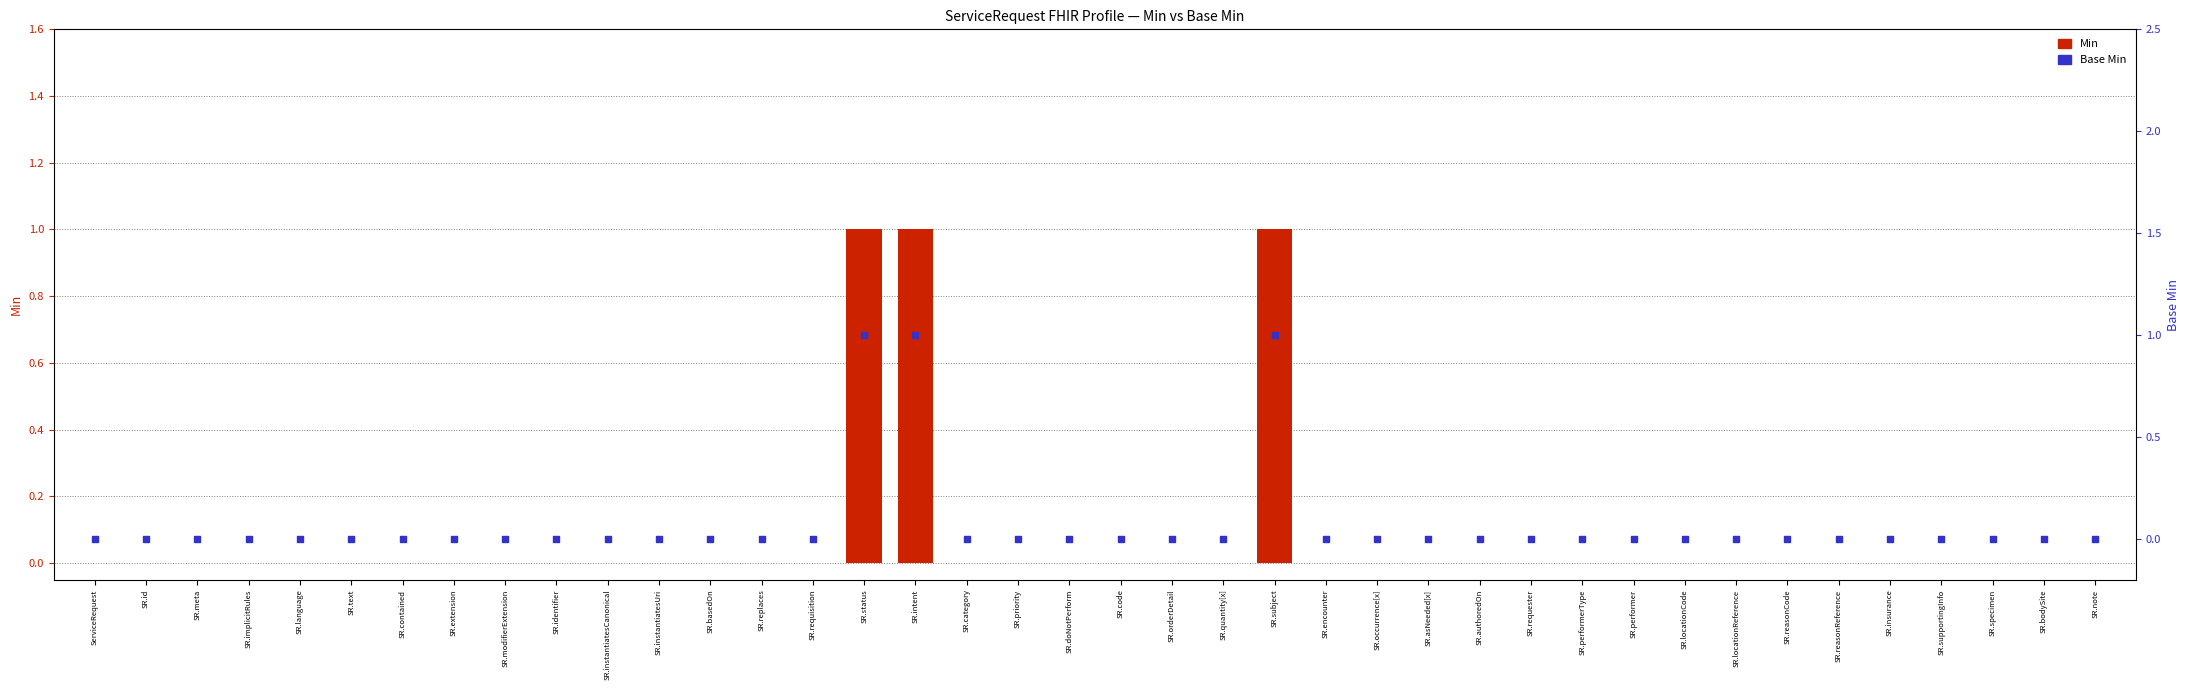

What are all the series names shown in the legend?

Min, Base Min